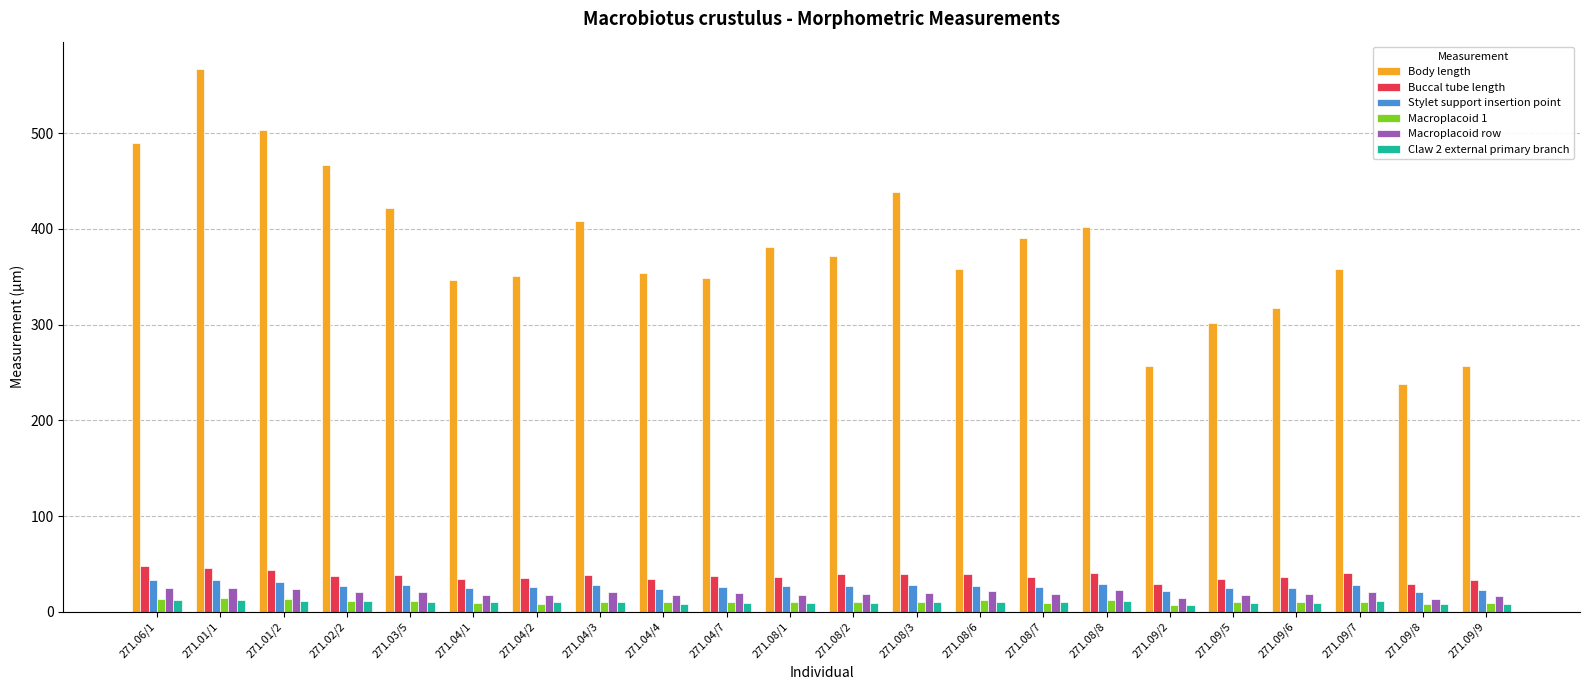

Which series has the largest total across all categories?

Body length